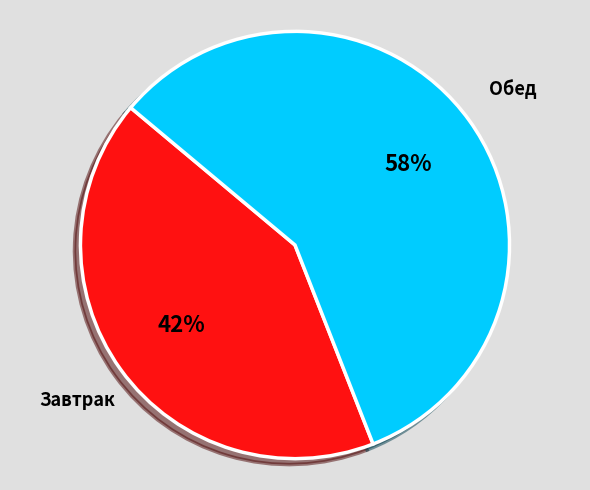

To the nearest percent, what portion does Завтрак represent?

42%